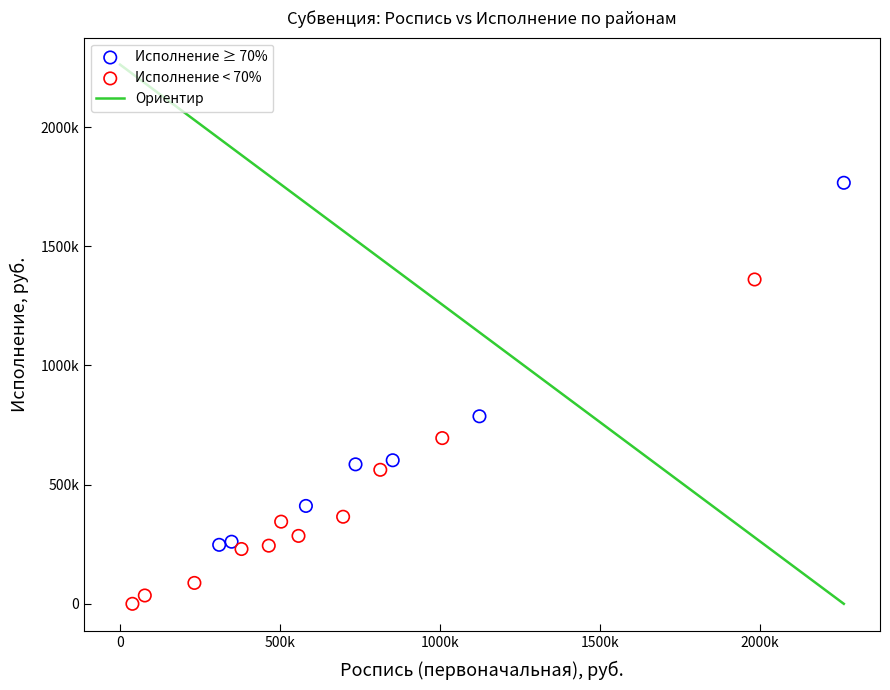

Which series has the largest Y range (max minus min)?

Исполнение ≥ 70%